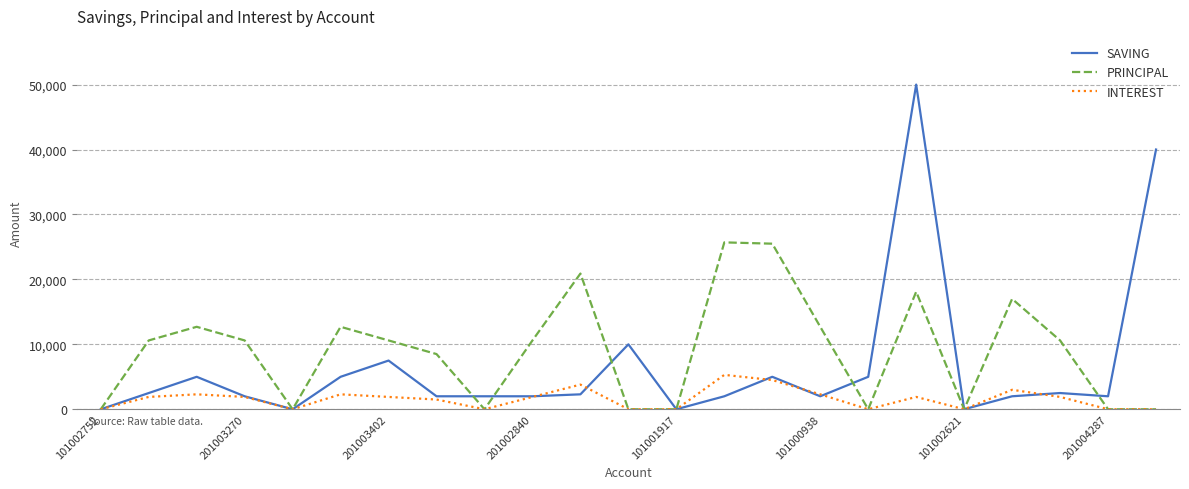

Which series has the largest total across all categories?

PRINCIPAL